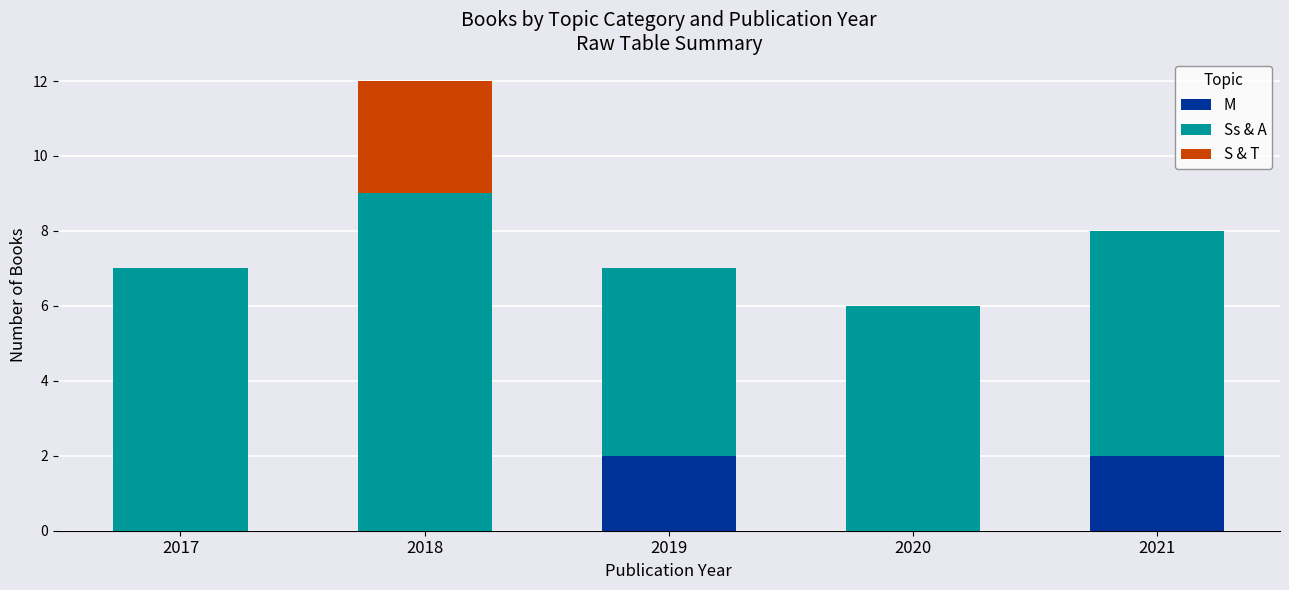

What are all the series names shown in the legend?

M, Ss & A, S & T